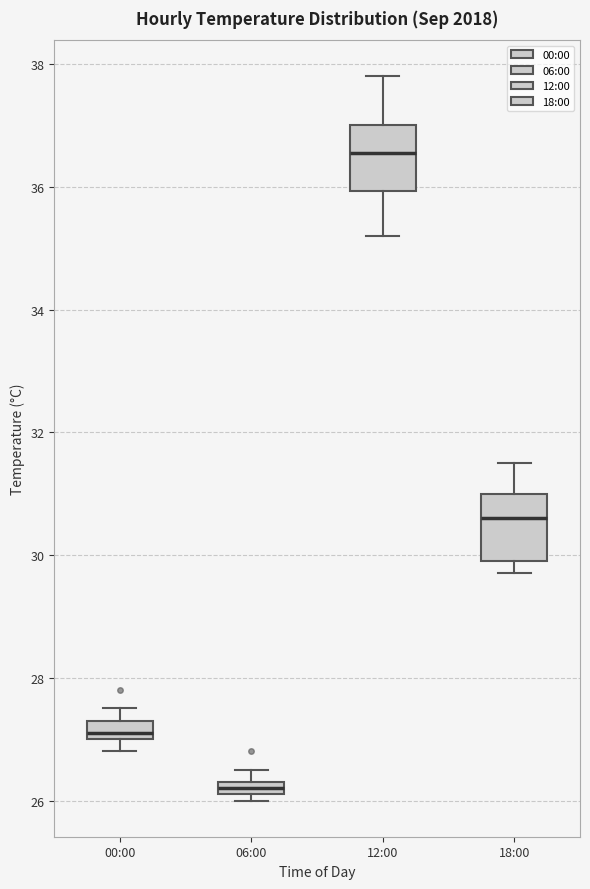

Where is the upper edge of the box for 12:00 on the y-axis? The values are not printed on the chart, so give them approximately, as read against the axis.

37.0